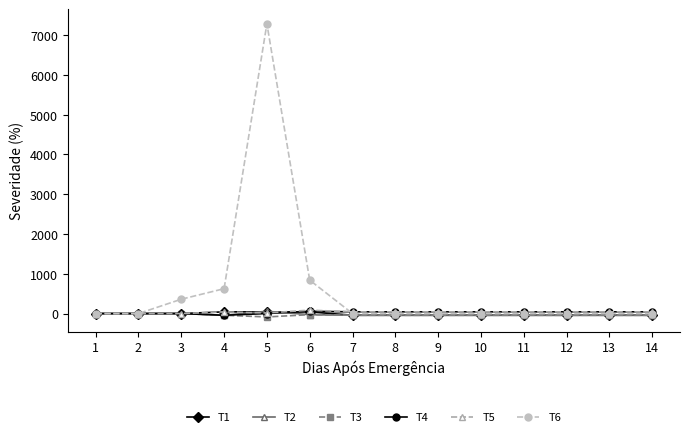

The value of T6 at 9 is 4986.0. True or false?

False